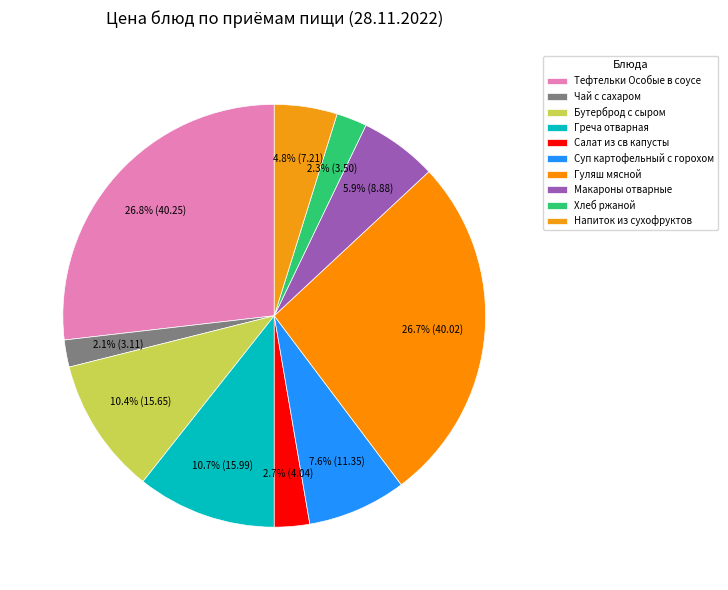

Rank the categories by value from highest to lowest.

Тефтельки Особые в соусе, Гуляш мясной, Греча отварная, Бутерброд с сыром, Суп картофельный с горохом, Макароны отварные, Напиток из сухофруктов, Салат из св капусты, Хлеб ржаной, Чай с сахаром